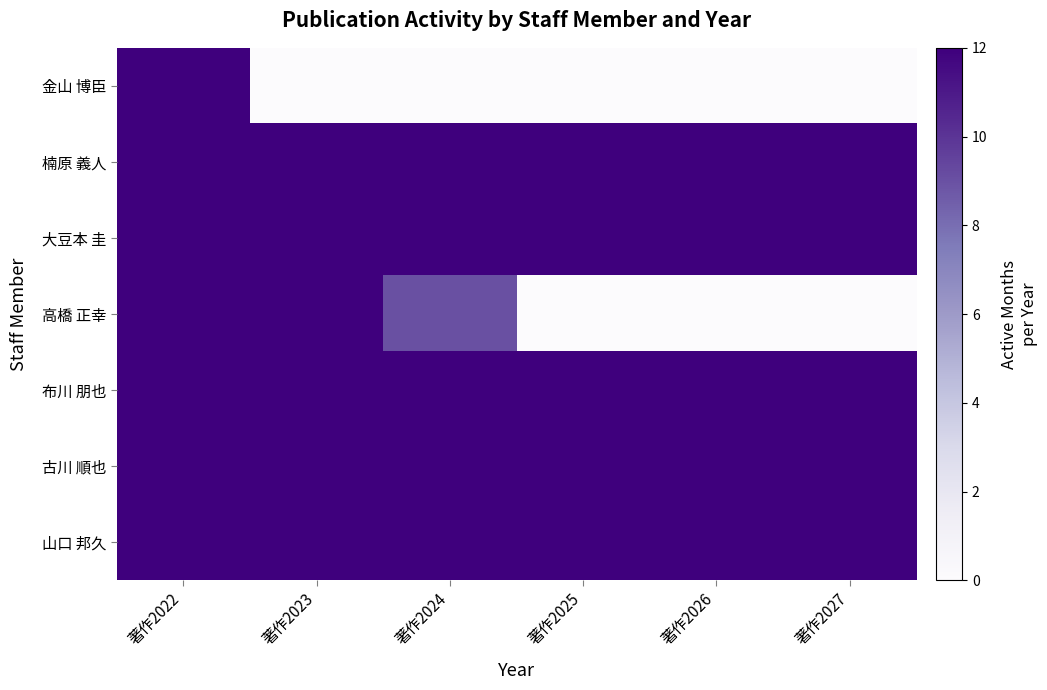

What is the maximum value shown in the chart?

12